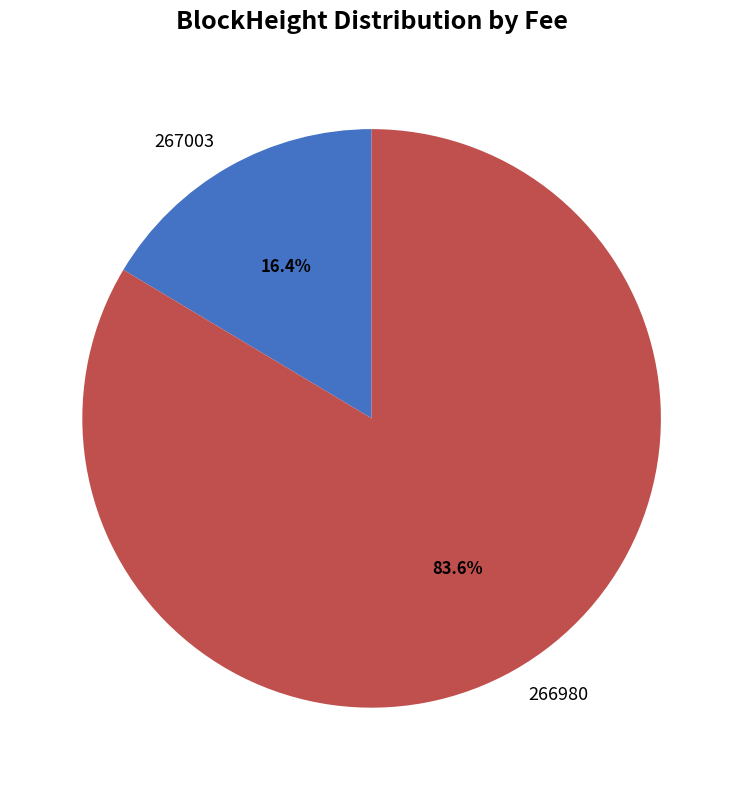

Combined, what portion of the pie is 267003 and 266980?

100.0%